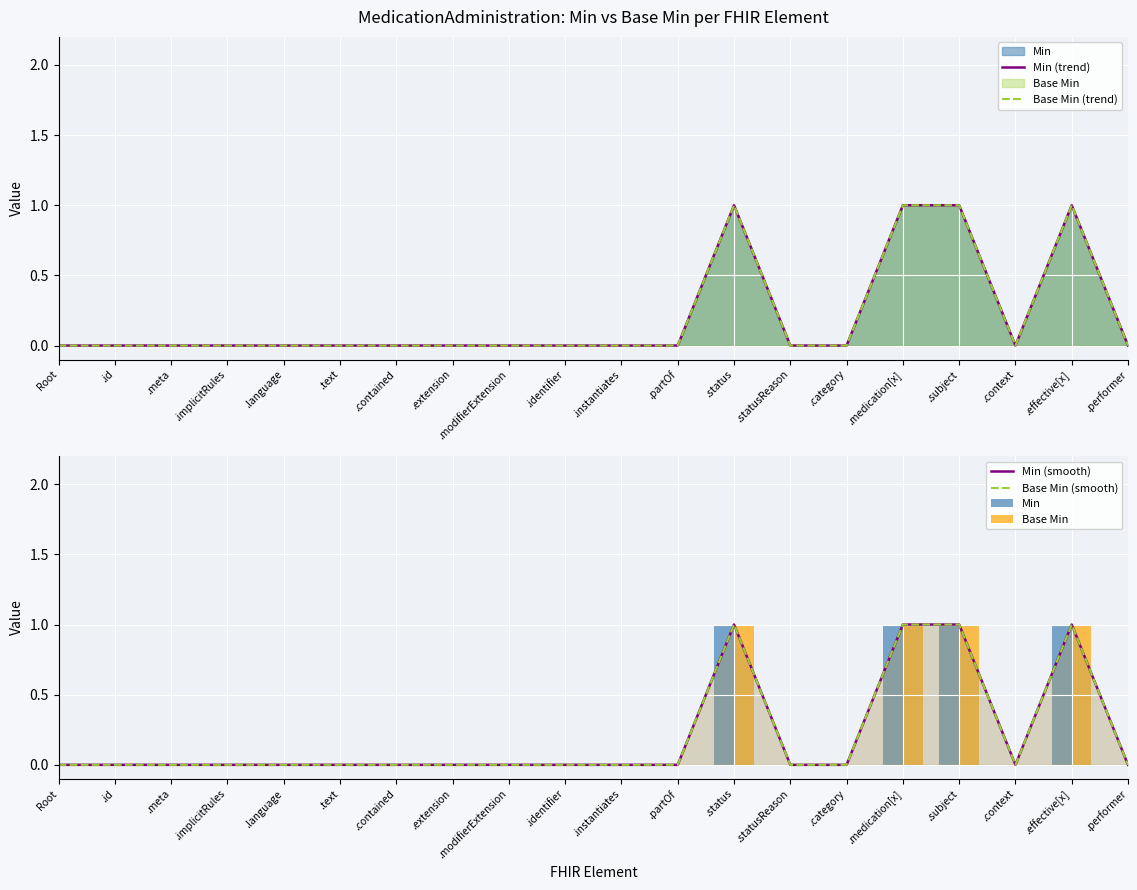

True or false: Base Min (trend) has a value of 0 at .context.

True